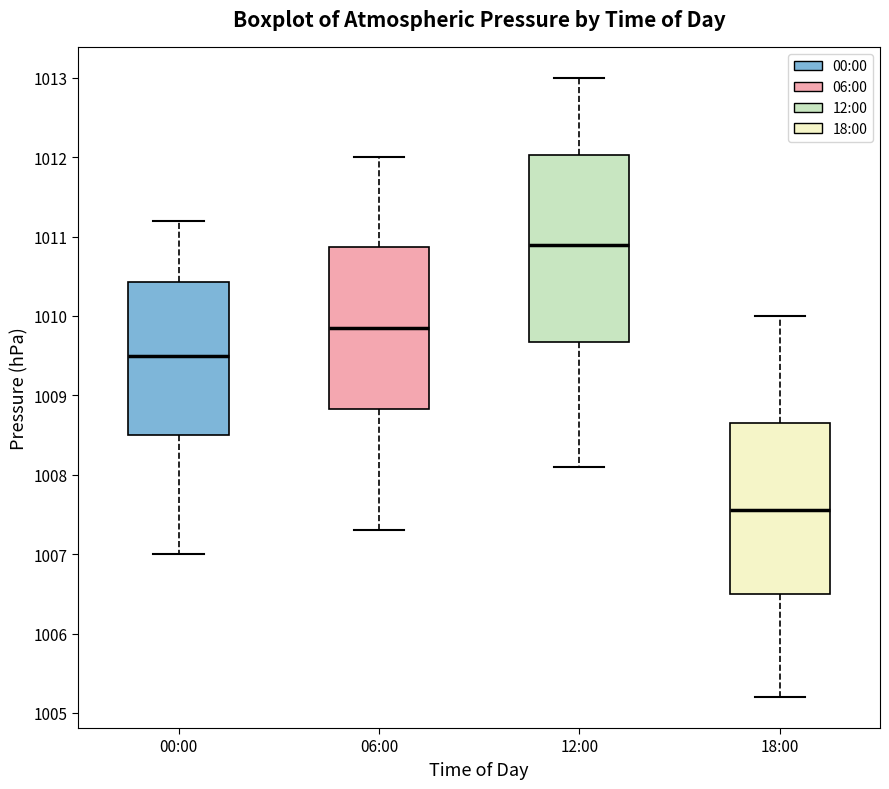

Which box's median line is the highest?

12:00